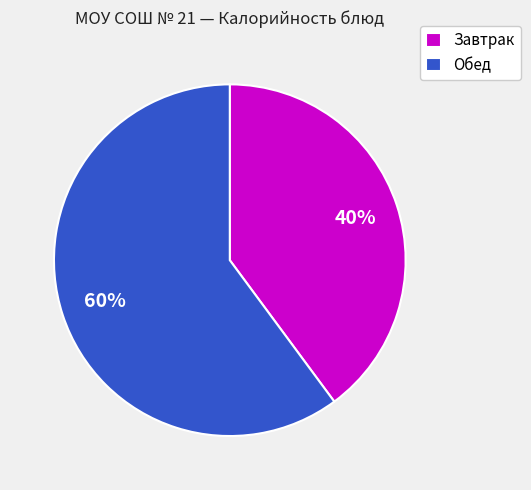

Count the number of slices in the pie.

2